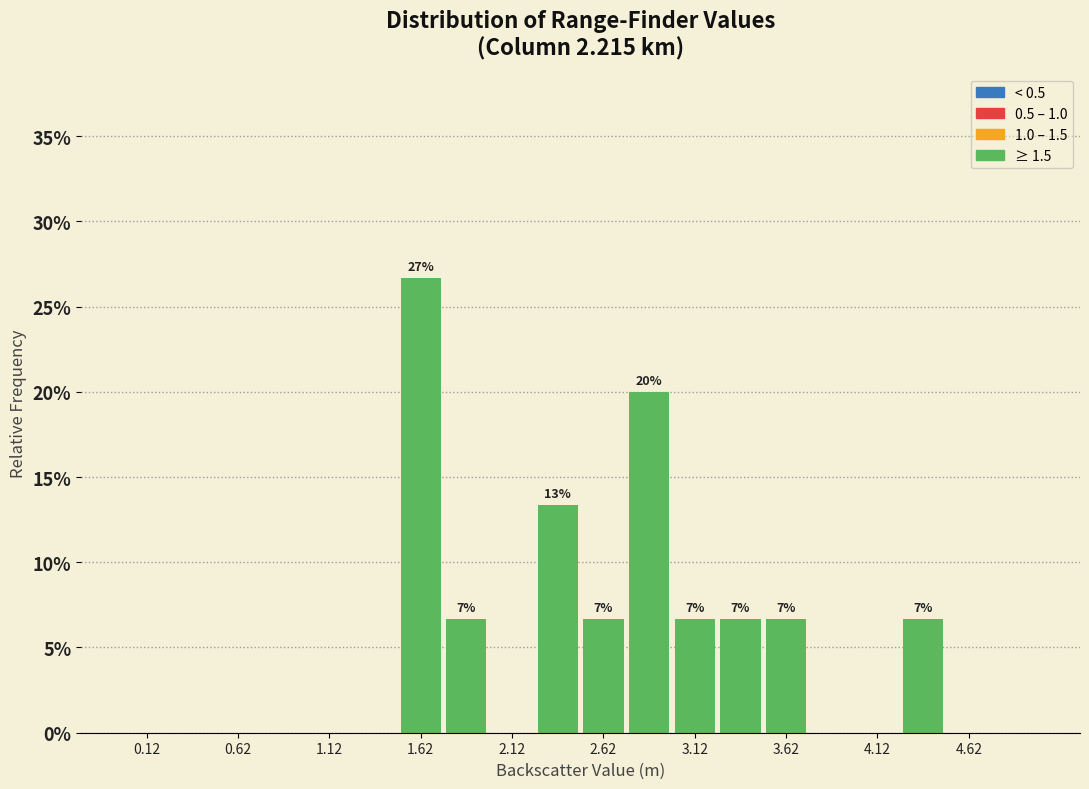

Which range on the x-axis has the tallest bar?

1.50 to 1.75